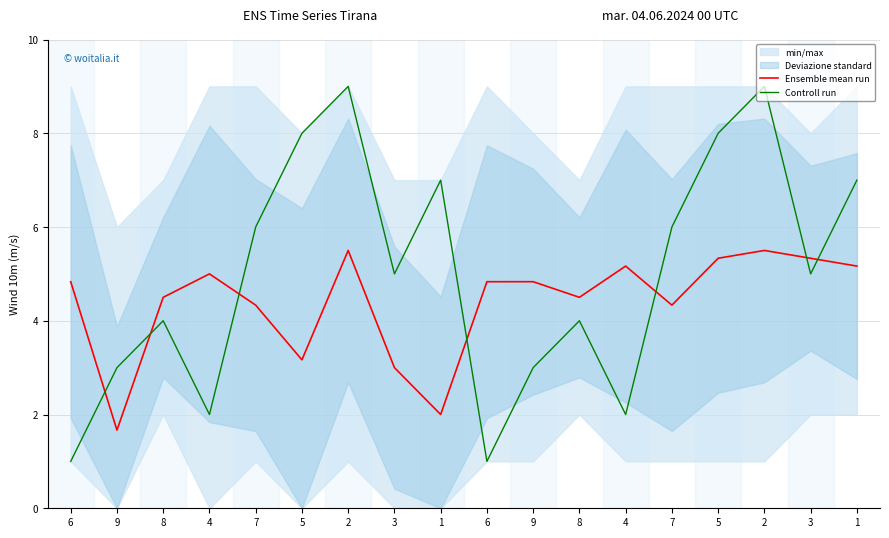

Reading left to right, what are all the values shown in this chart?

Ensemble mean run: 6=4.8	9=1.7	8=4.5	4=5.0	7=4.3	5=3.2	2=5.5	3=3.0	1=2.0	6=4.8	9=4.8	8=4.5	4=5.2	7=4.3	5=5.3	2=5.5	3=5.3	1=5.2
Controll run: 6=1.0	9=3.0	8=4.0	4=2.0	7=6.0	5=8.0	2=9.0	3=5.0	1=7.0	6=1.0	9=3.0	8=4.0	4=2.0	7=6.0	5=8.0	2=9.0	3=5.0	1=7.0